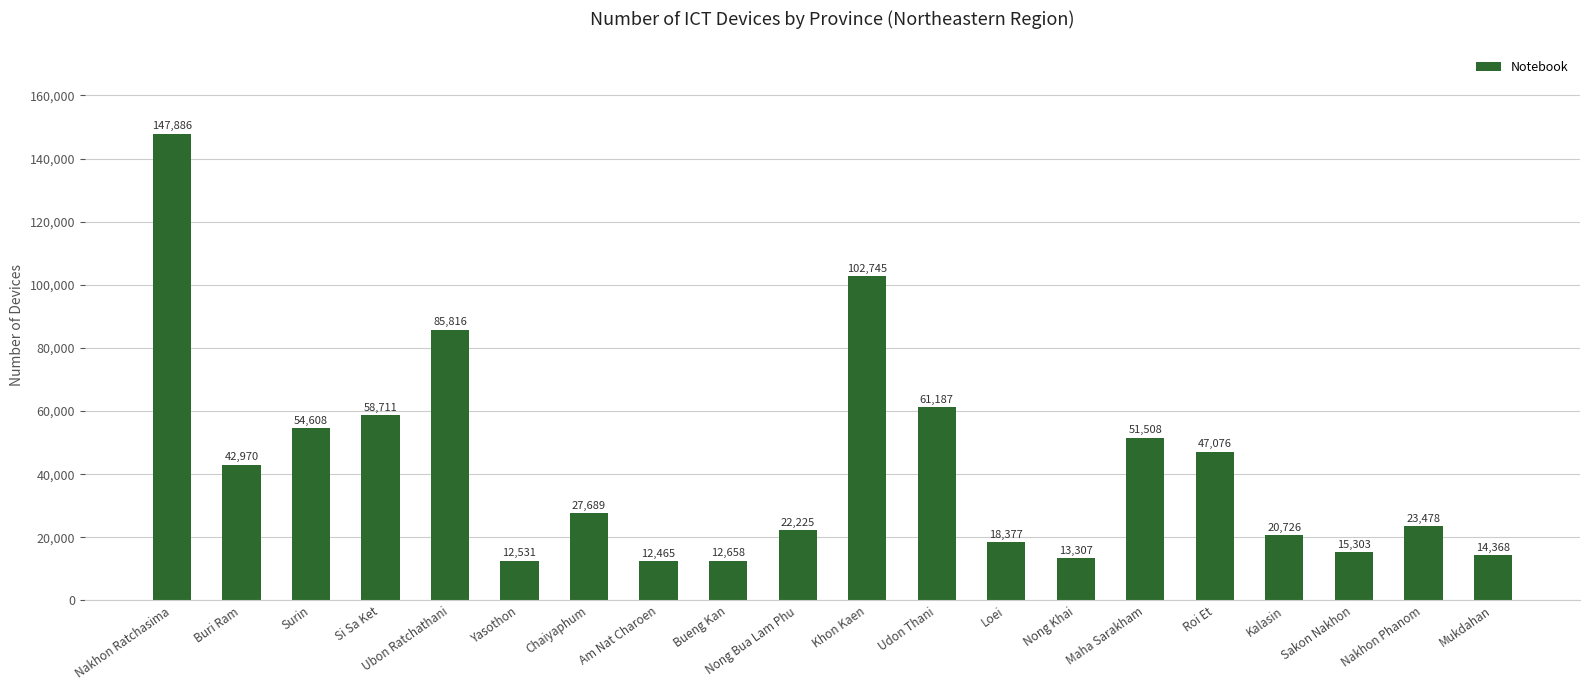

Does the chart contain stacked bars?

No